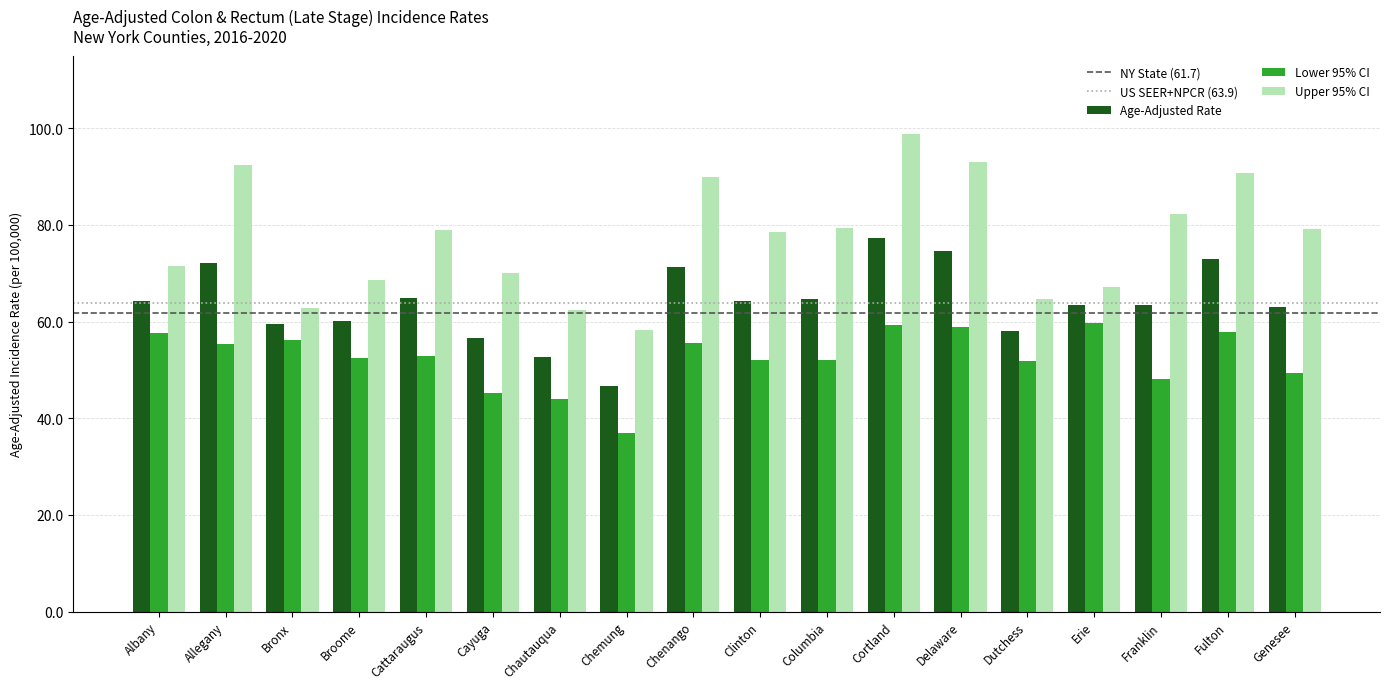

Which series changed the most between Albany and Chenango?

Upper 95% CI